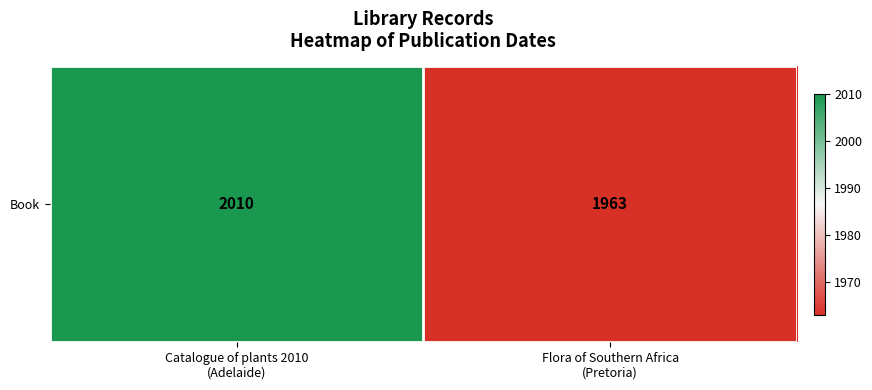

The value at Flora of Southern Africa
(Pretoria) is 1963. True or false?

True